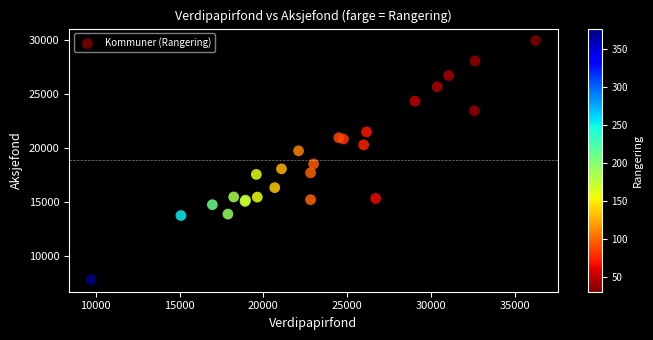

What Y value in the scatter plot is closest to 18893?

18537.5